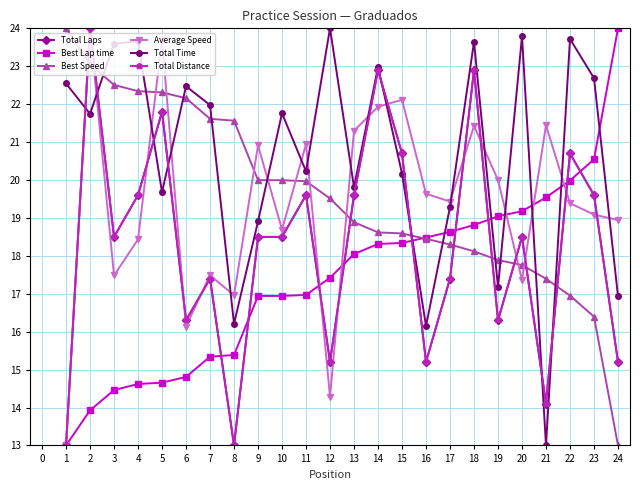

Is this an area chart (filled region under the line)?

No